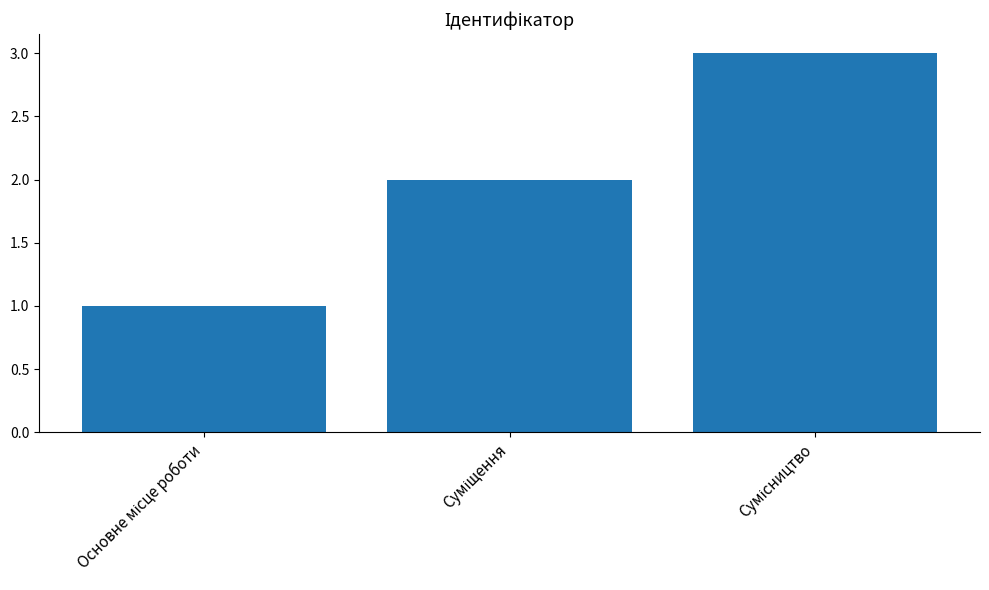

How many bars are there in total?

3